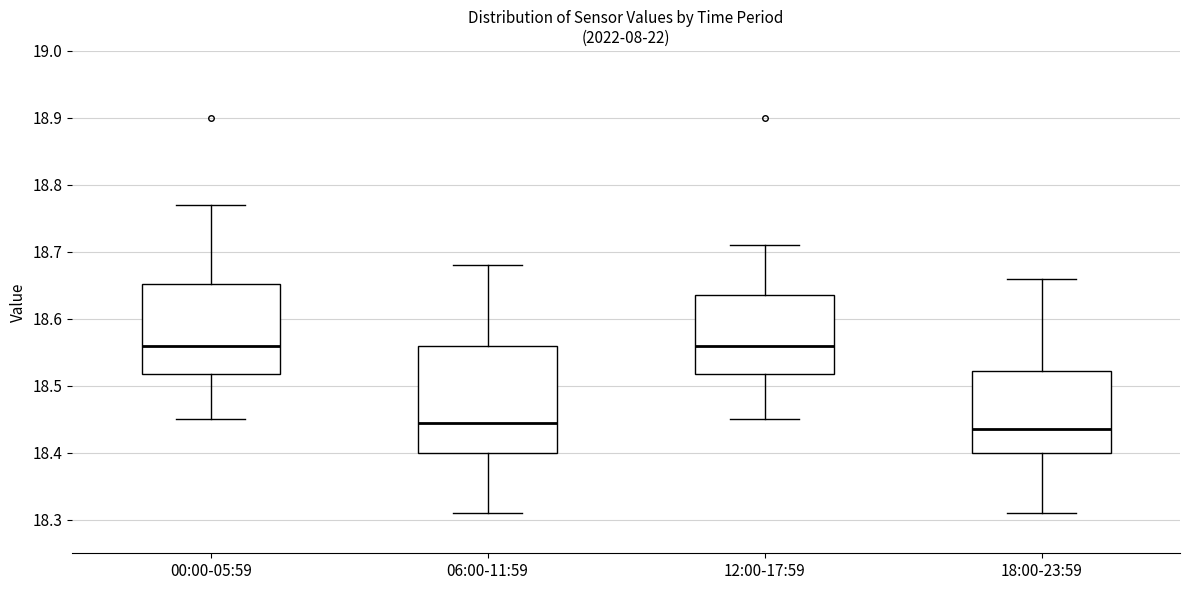

Where does the upper whisker of the box for 06:00-11:59 end on the y-axis? The values are not printed on the chart, so give them approximately, as read against the axis.

18.68